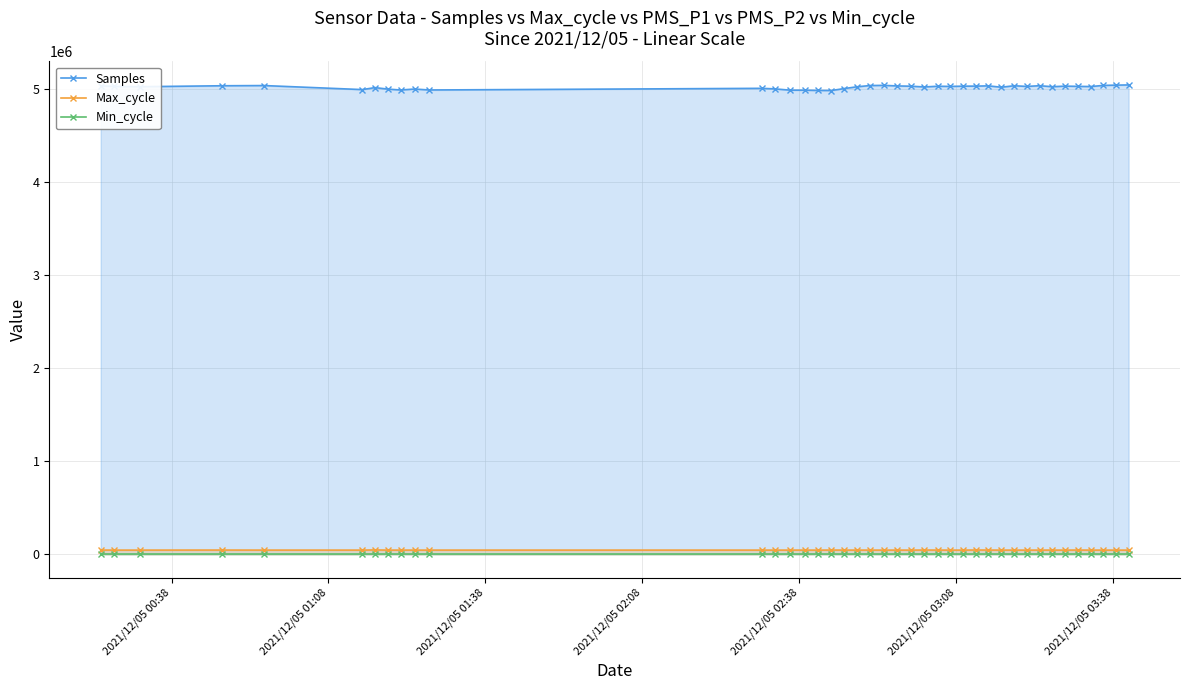

True or false: Min_cycle and Max_cycle cross at least once.

False